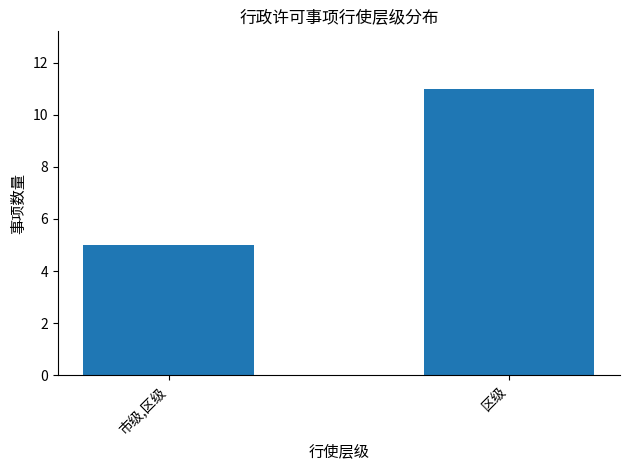

Reading right to left, transcribe all the data shown in this chart.

区级=11	市级,区级=5